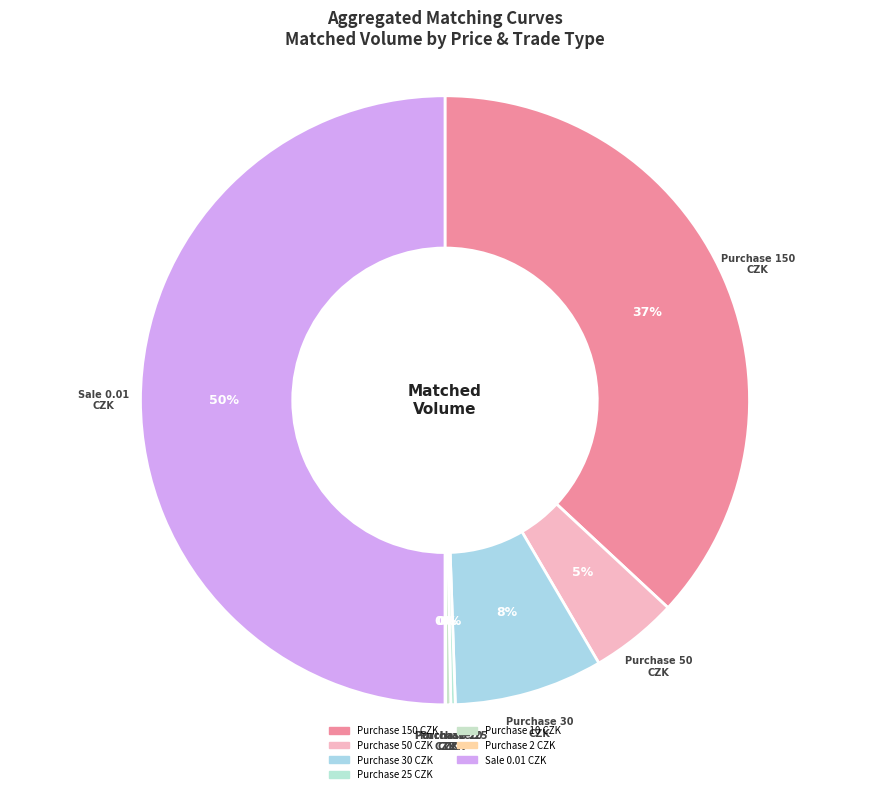

True or false: Purchase 30 CZK accounts for 14% of the total.

False